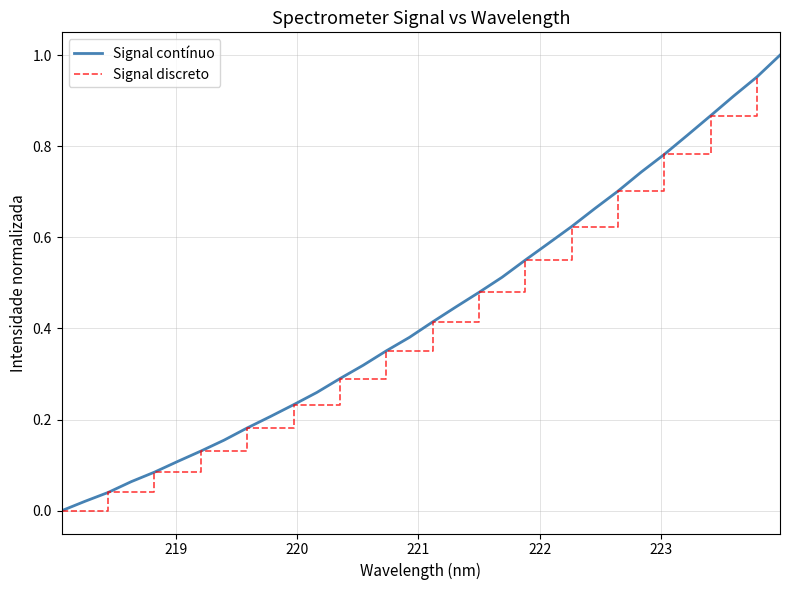

What is the sum of the values at 221.8812 and 220.9264?

0.9